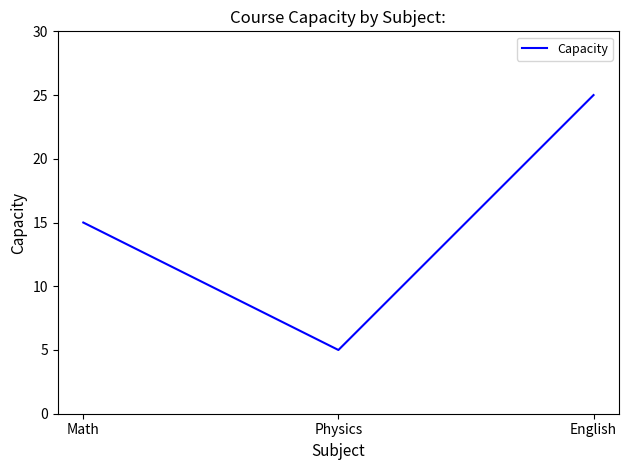

List the labels in order of value, largest first.

English, Math, Physics